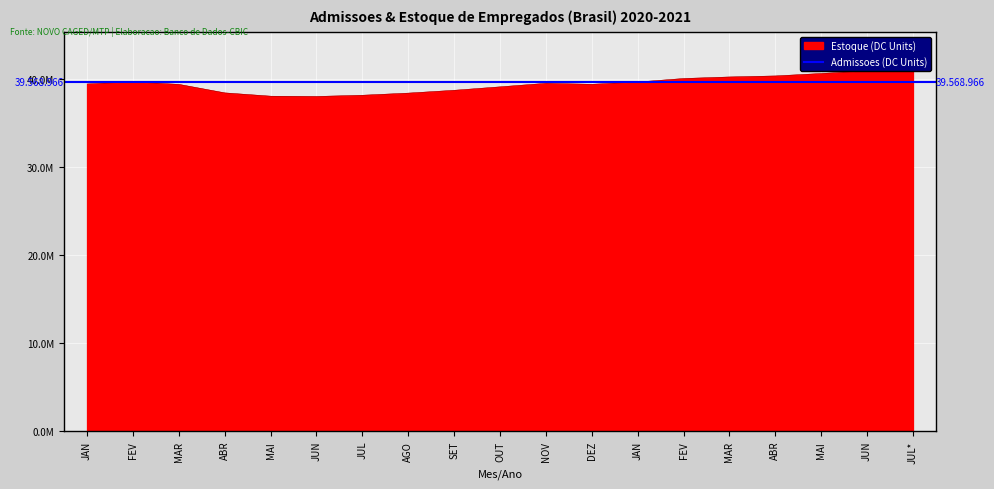

The value at FEV is 12744147. True or false?

False